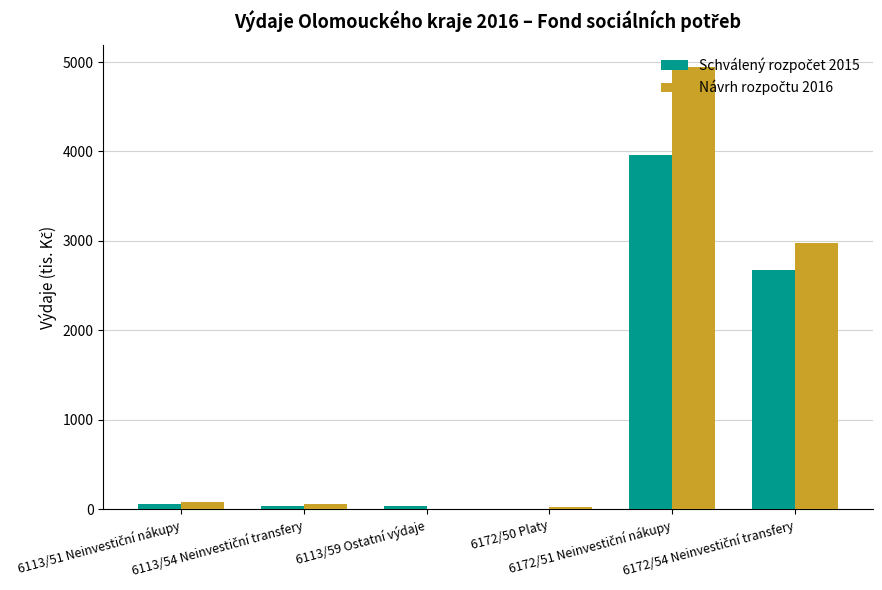

What value does the Návrh rozpočtu 2016 series have at 6172/50 Platy?

20